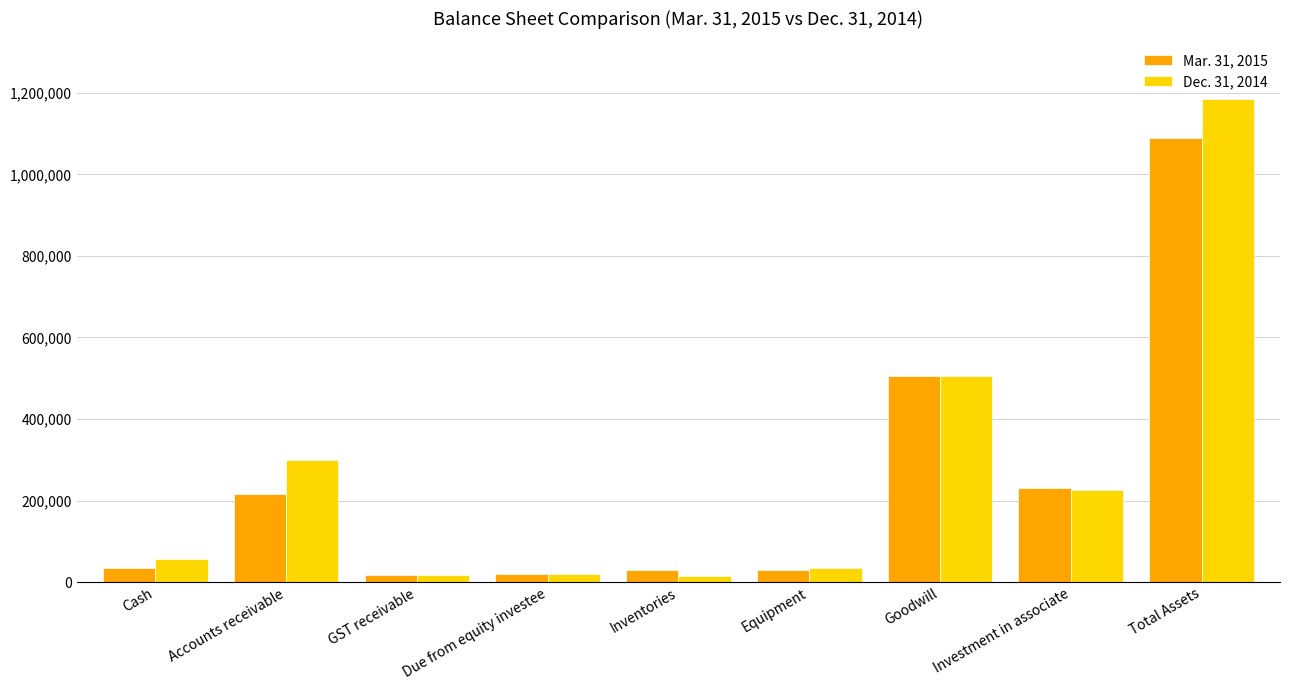

At how many categories does at least one series exceed 1101740?

1